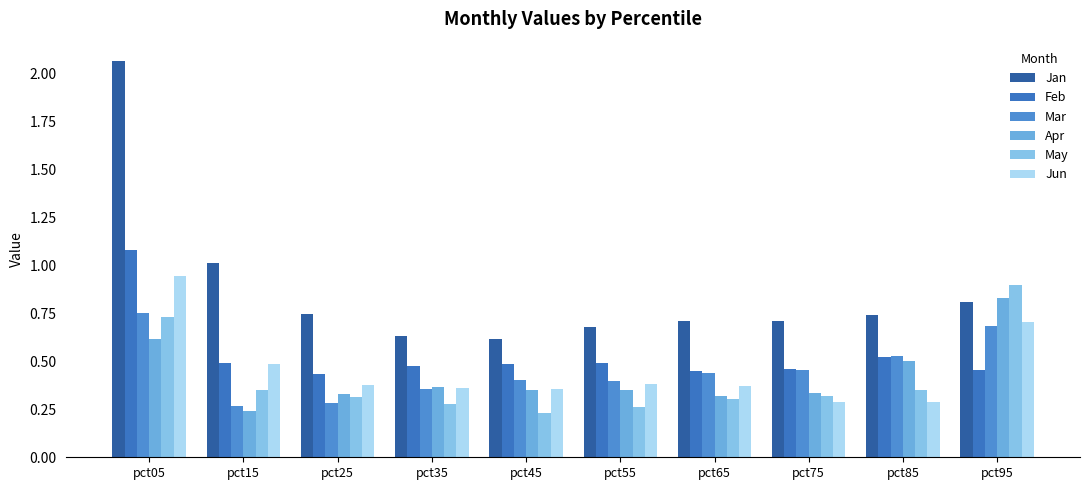

Reading left to right, list all the values displayed in this chart.

Jan: 2.1	1.0	0.7	0.6	0.6	0.7	0.7	0.7	0.7	0.8
Feb: 1.1	0.5	0.4	0.5	0.5	0.5	0.4	0.5	0.5	0.5
Mar: 0.8	0.3	0.3	0.4	0.4	0.4	0.4	0.5	0.5	0.7
Apr: 0.6	0.2	0.3	0.4	0.4	0.4	0.3	0.3	0.5	0.8
May: 0.7	0.4	0.3	0.3	0.2	0.3	0.3	0.3	0.3	0.9
Jun: 0.9	0.5	0.4	0.4	0.4	0.4	0.4	0.3	0.3	0.7